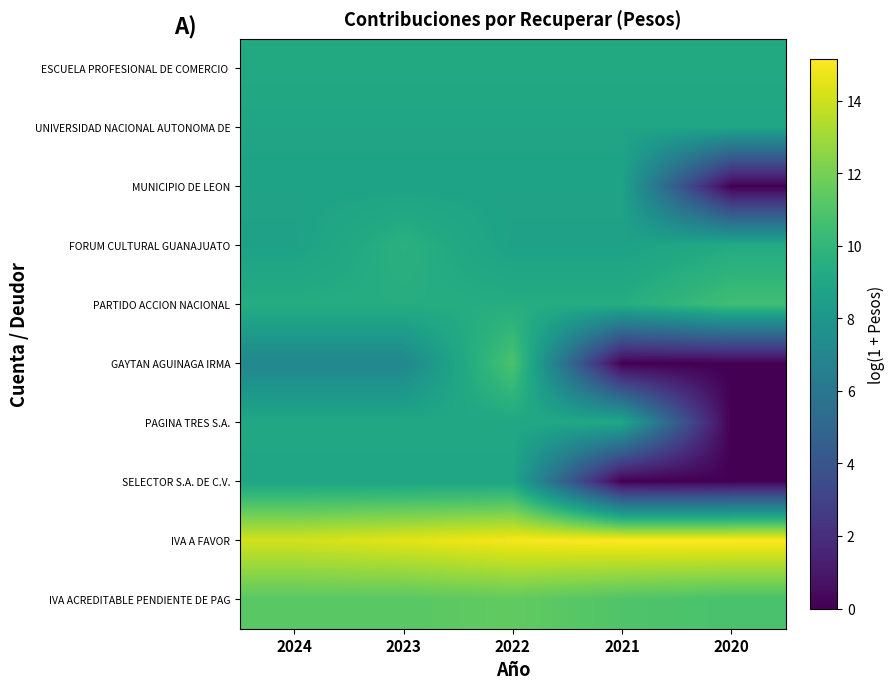

Rank the series by their maximum value, from highest to lowest.

IVA A FAVOR, IVA ACREDITABLE PENDIENTE DE PAG, GAYTAN AGUINAGA IRMA, PARTIDO ACCION NACIONAL, FORUM CULTURAL GUANAJUATO, ESCUELA PROFESIONAL DE COMERCIO, PAGINA TRES S.A., SELECTOR S.A. DE C.V., UNIVERSIDAD NACIONAL AUTONOMA DE, MUNICIPIO DE LEON